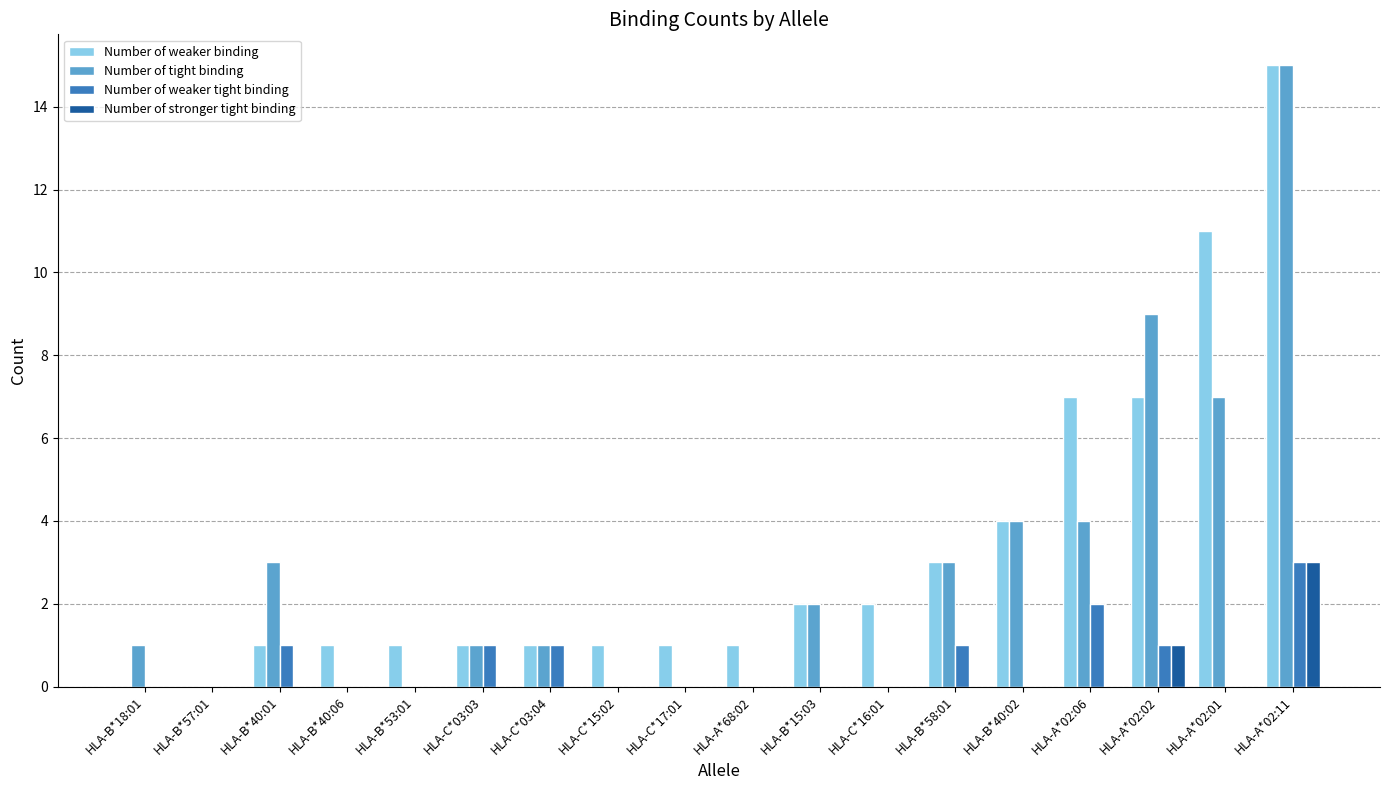

What is the sum of all Number of weaker tight binding values?

10